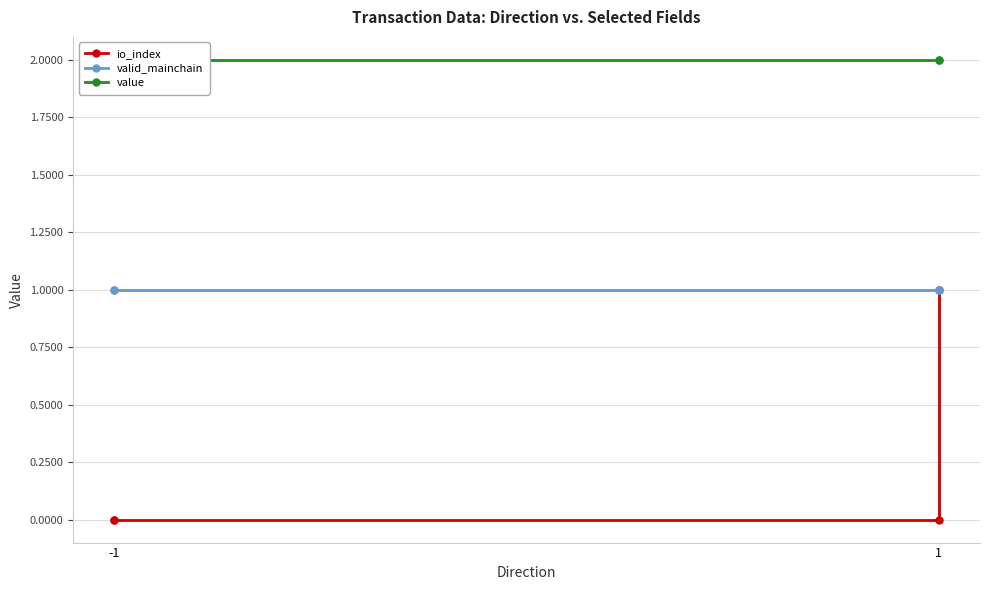

True or false: io_index and value intersect in this chart.

False